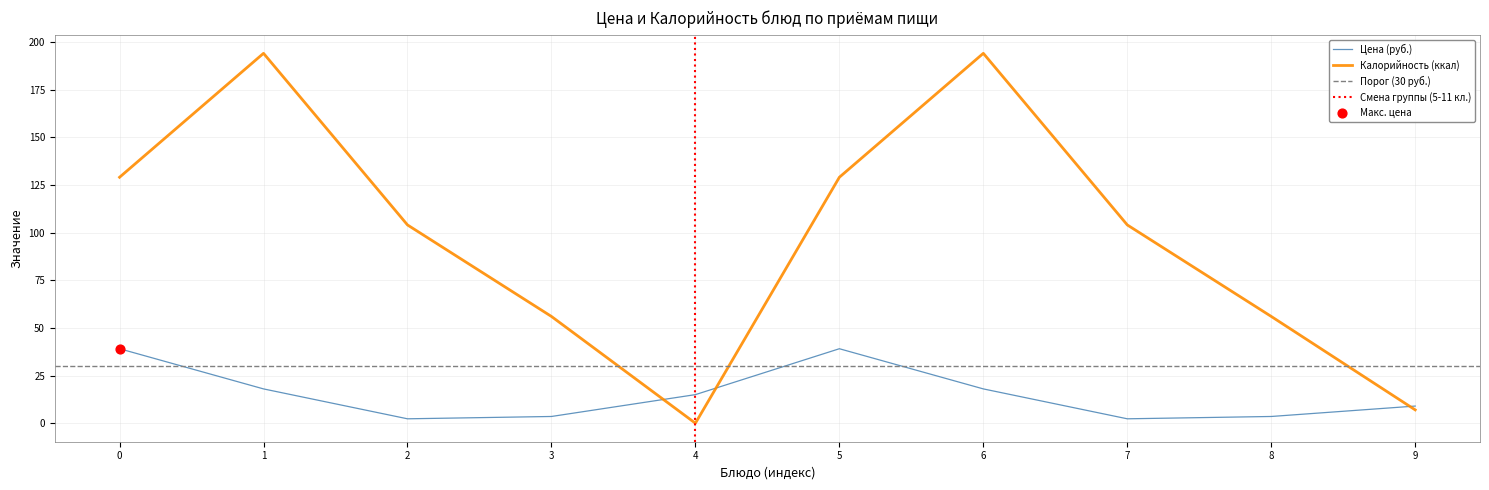

Is the value of Цена (руб.) at 9 greater than the value of Калорийность (ккал) at 2?

No